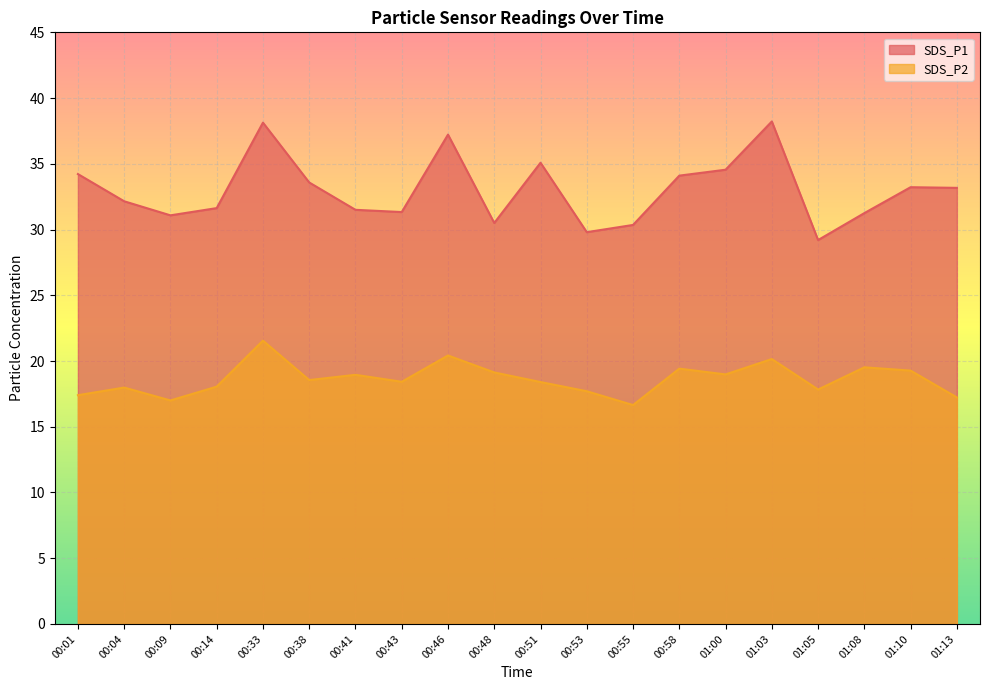

At 01:00, list the series in order from largest to smallest.

SDS_P1, SDS_P2